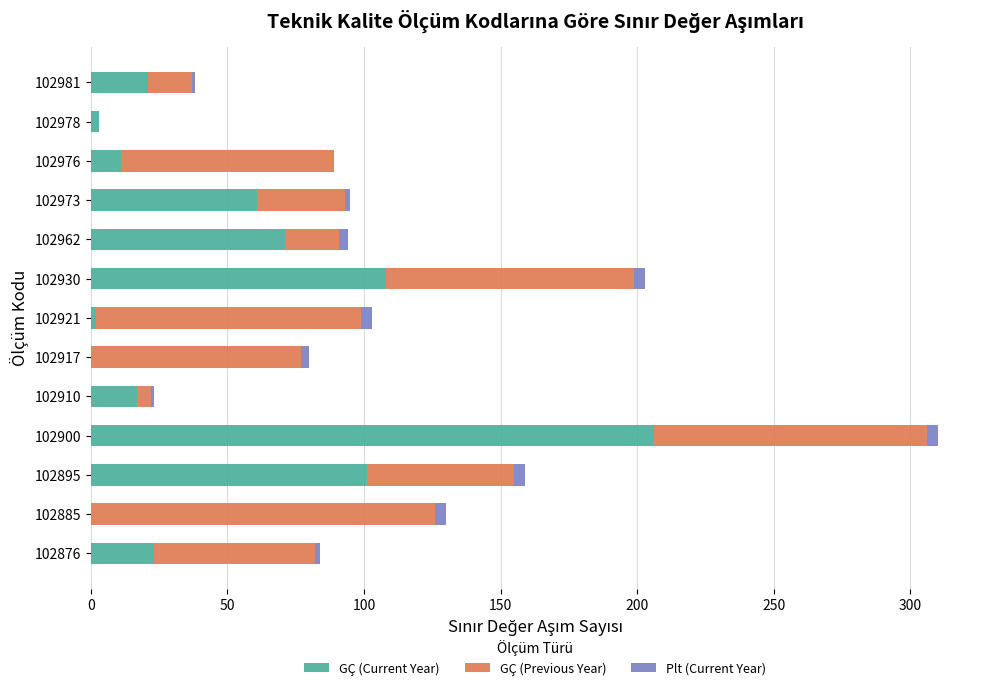

The value of GÇ (Current Year) at 102895 is 132. True or false?

False